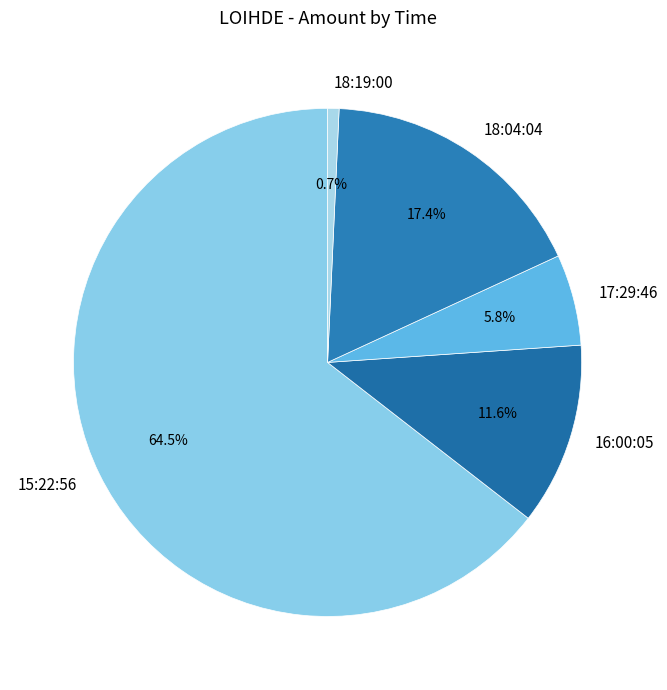

Which slice represents more than half of the pie?

15:22:56